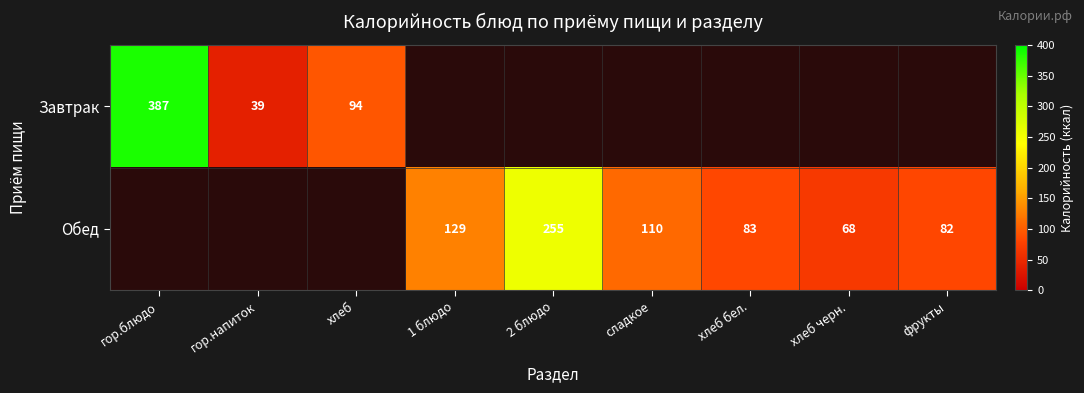

Which category has the highest value across all series?

гор.блюдо